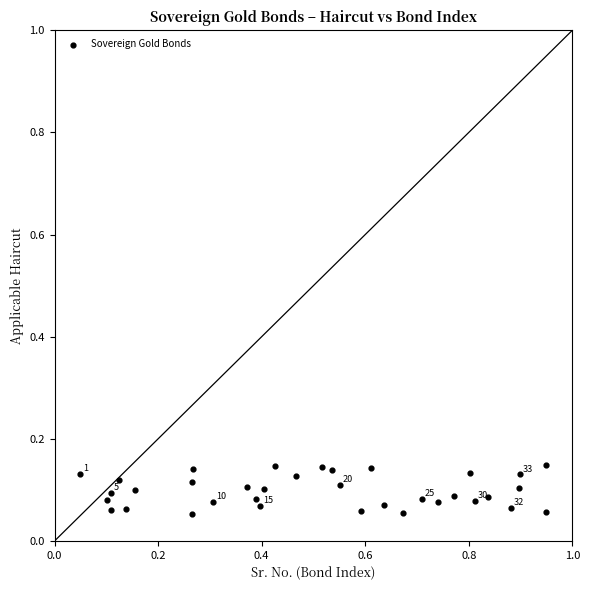

What is the range of X values (max minus min)?

0.9